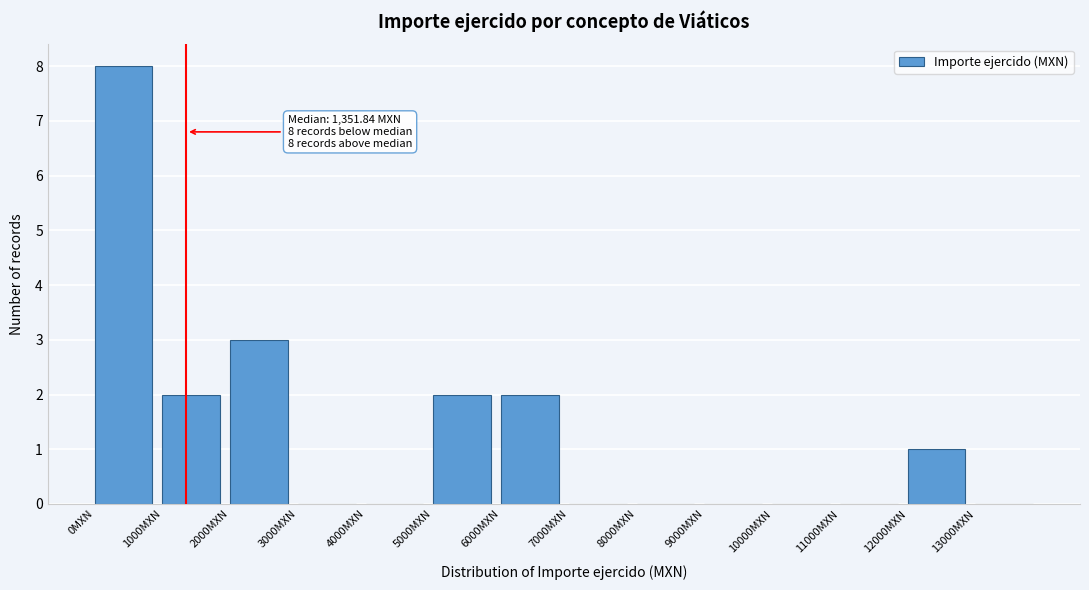

Over which range of the x-axis is the bar tallest?

0 to 1000